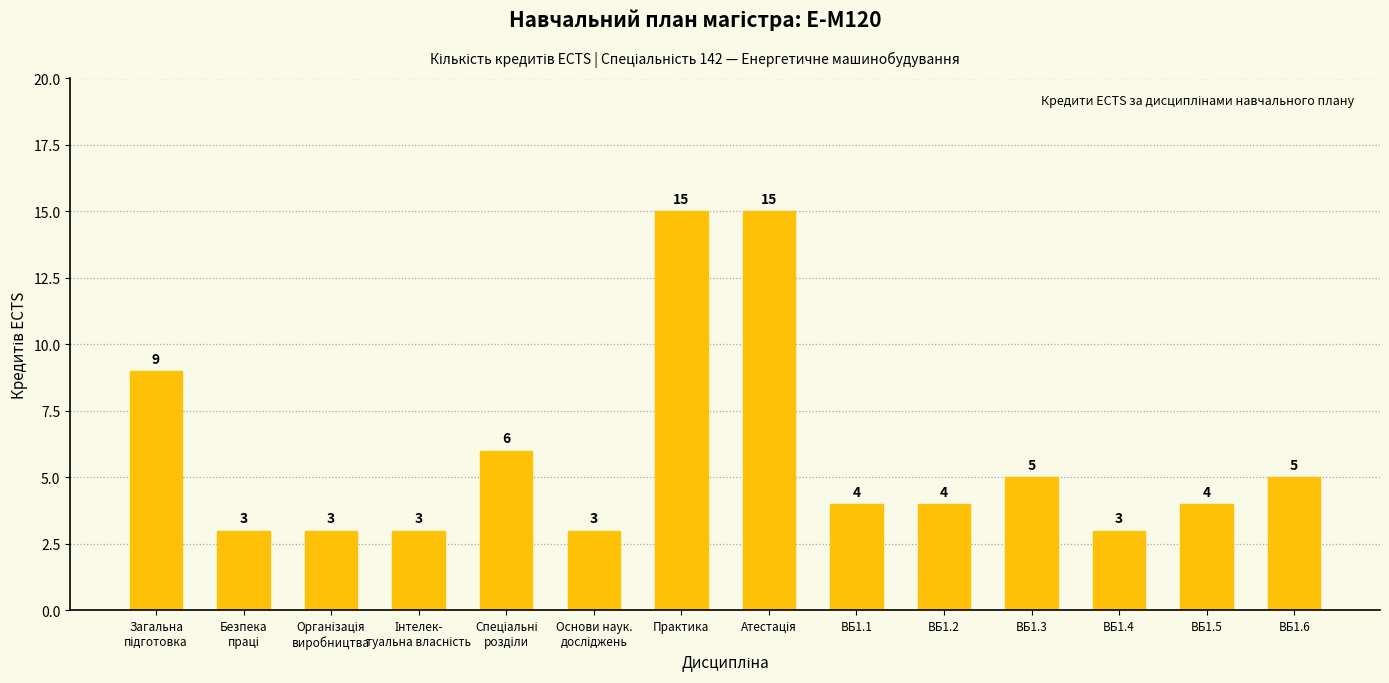

True or false: the data shows 5 at ВБ1.6.

True